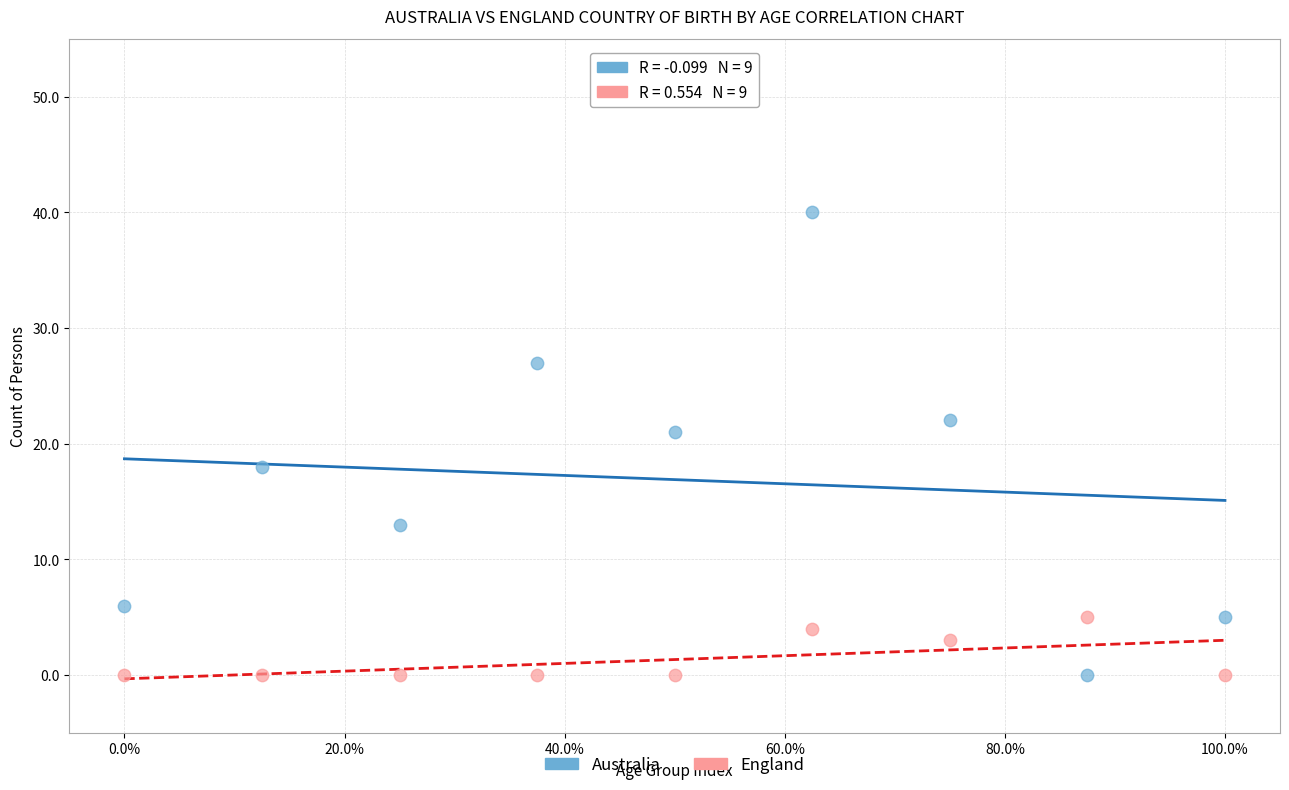

Across all data points, what is the range of Y values (max minus min)?

40